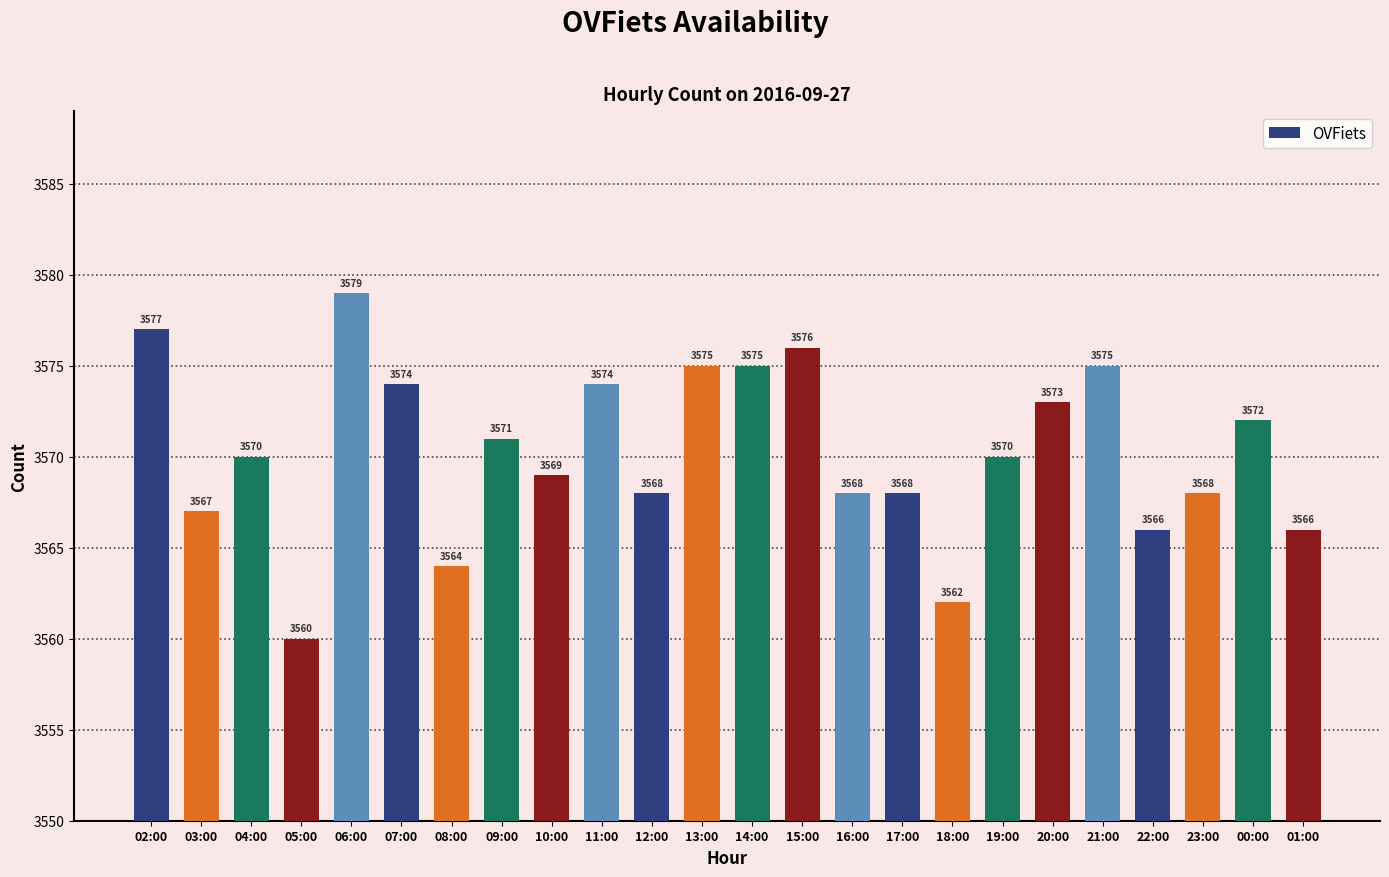

Reading left to right, list all the values displayed in this chart.

3577	3567	3570	3560	3579	3574	3564	3571	3569	3574	3568	3575	3575	3576	3568	3568	3562	3570	3573	3575	3566	3568	3572	3566